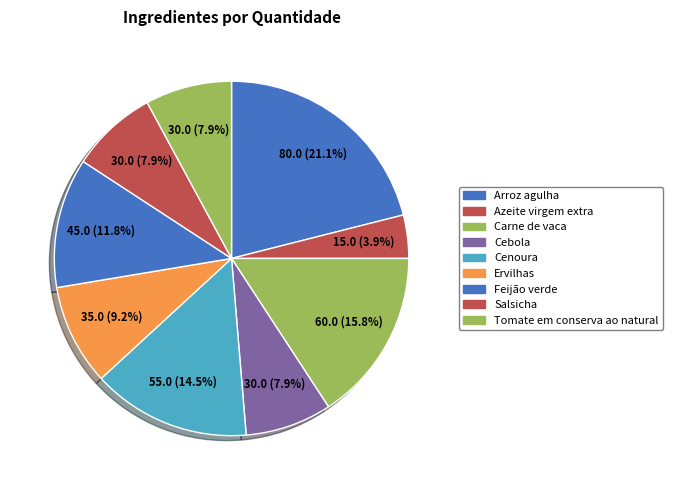

What is the change in value from Azeite virgem extra to Feijão verde?

+30.0